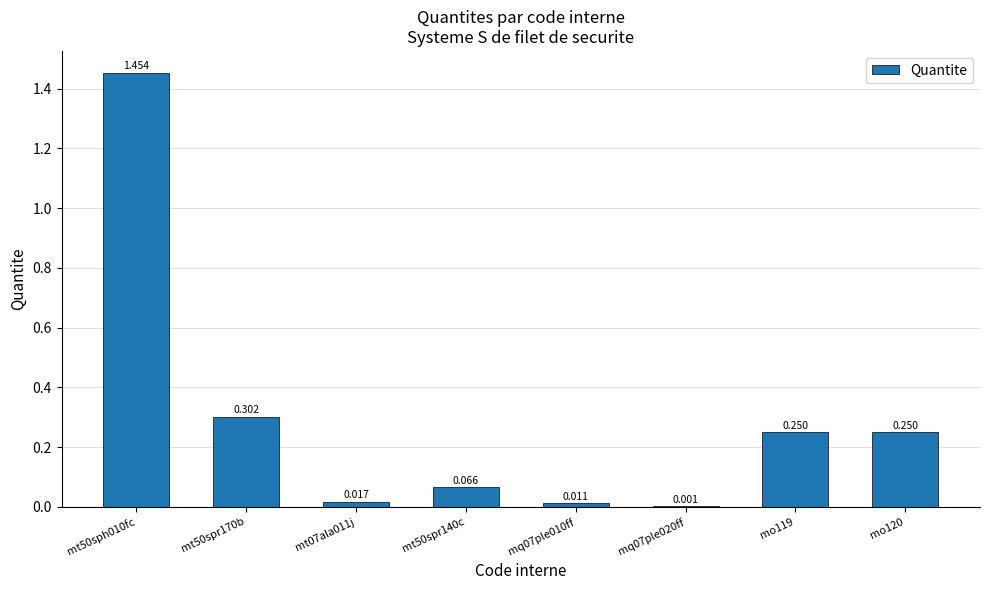

Rank the categories by value from highest to lowest.

mt50sph010fc, mt50spr170b, mo119, mo120, mt50spr140c, mt07ala011j, mq07ple010ff, mq07ple020ff